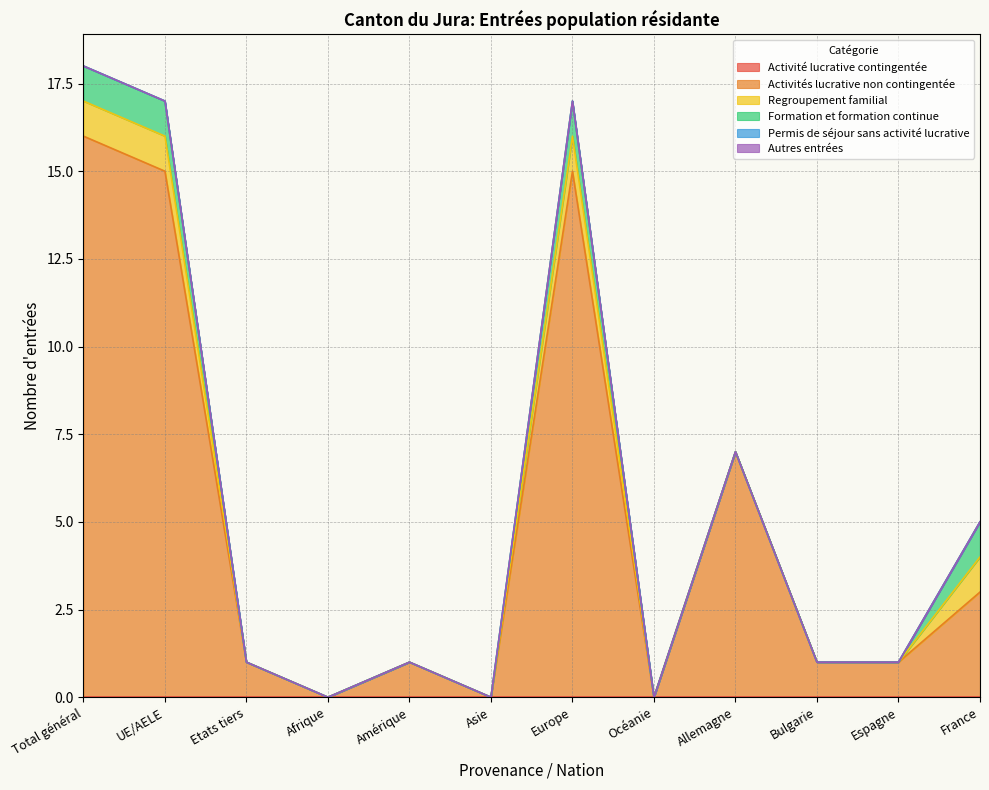

At how many categories does at least one series exceed 5?

4